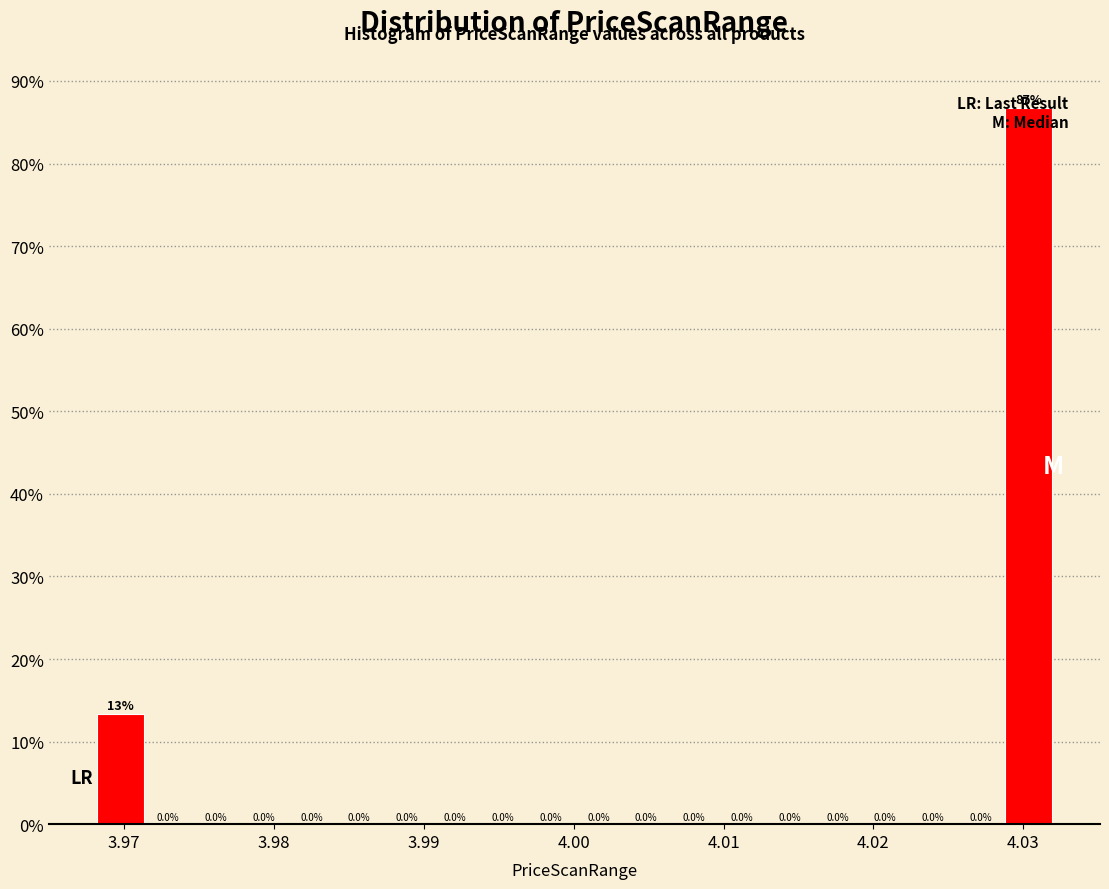

Read against the x-axis, roughly where is the centre of the tallest bar?

4.030